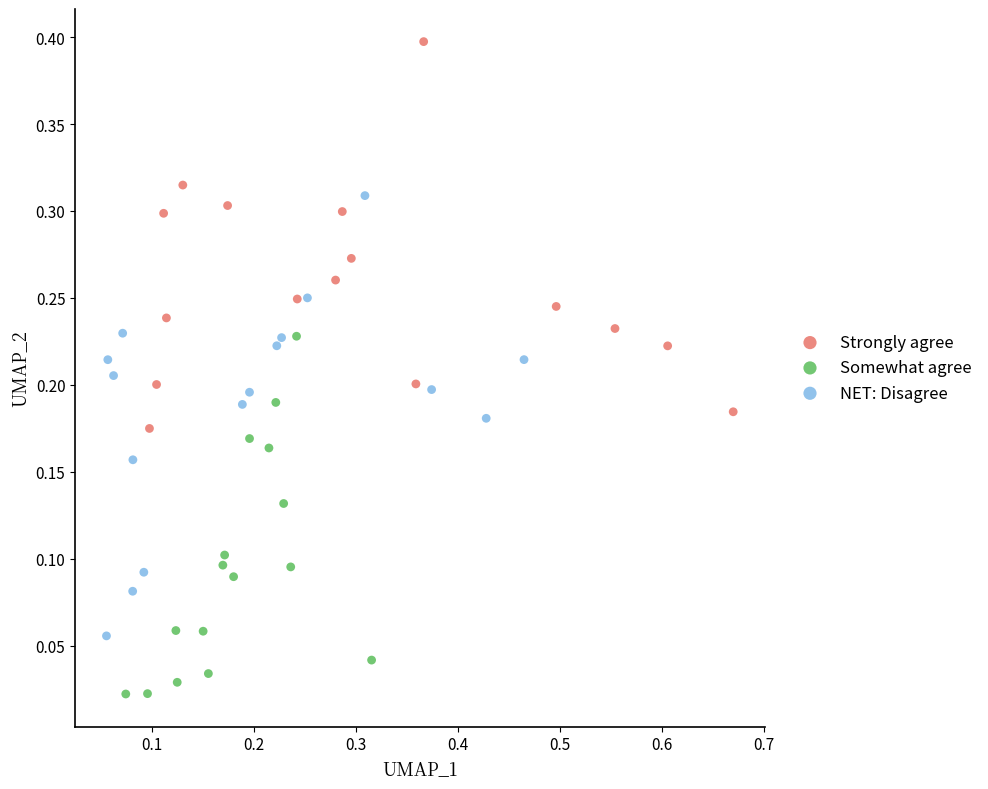

Which series contains the highest Y value?

Strongly agree